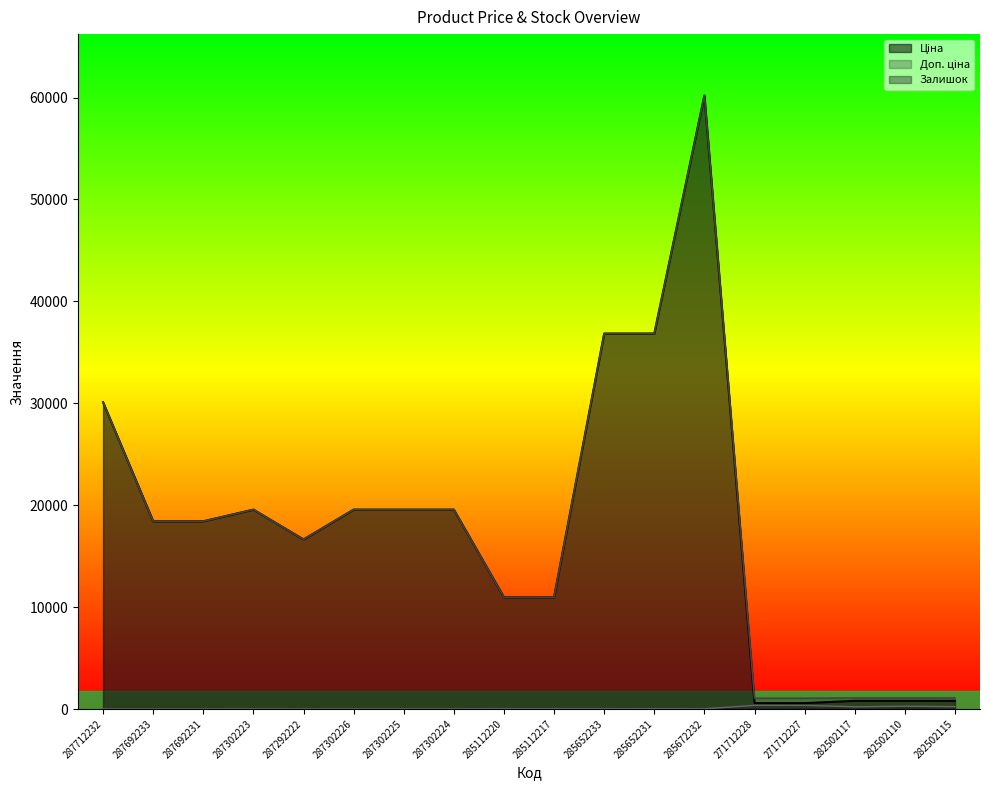

Rank the series by their maximum value, from highest to lowest.

Ціна, Доп. ціна, Залишок